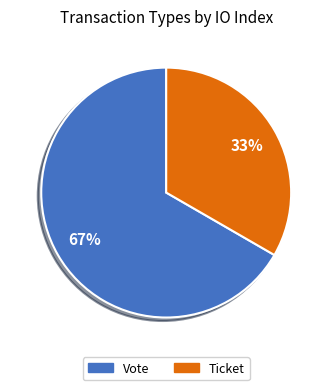

Count the number of slices in the pie.

2